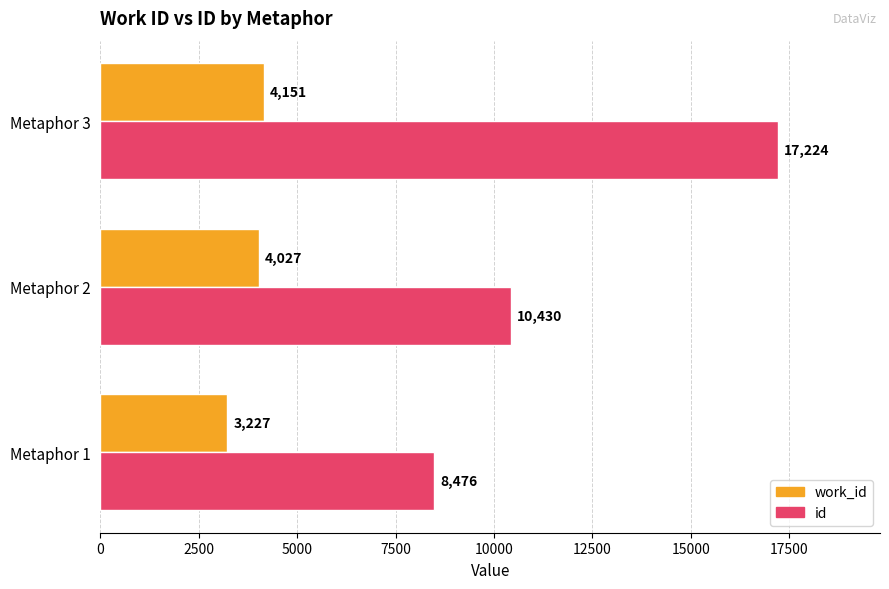

Rank the series by their maximum value, from highest to lowest.

id, work_id